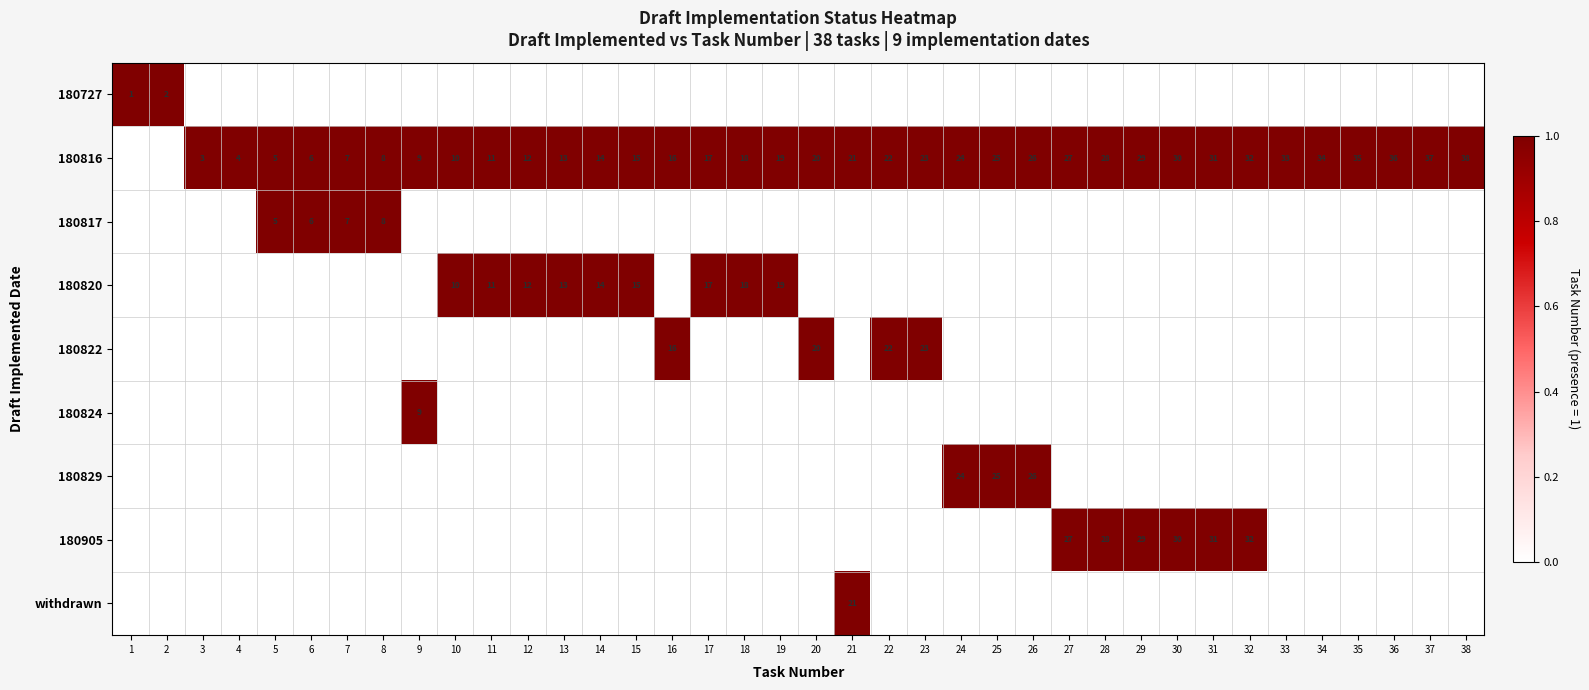

True or false: 180816 has a value of 4 at 4.

True